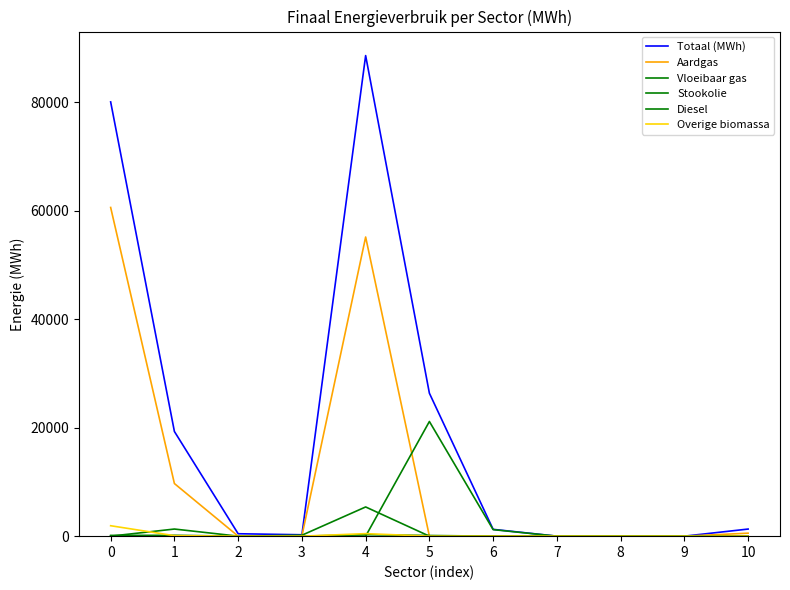

Where is the first local minimum for Totaal (MWh)?

3